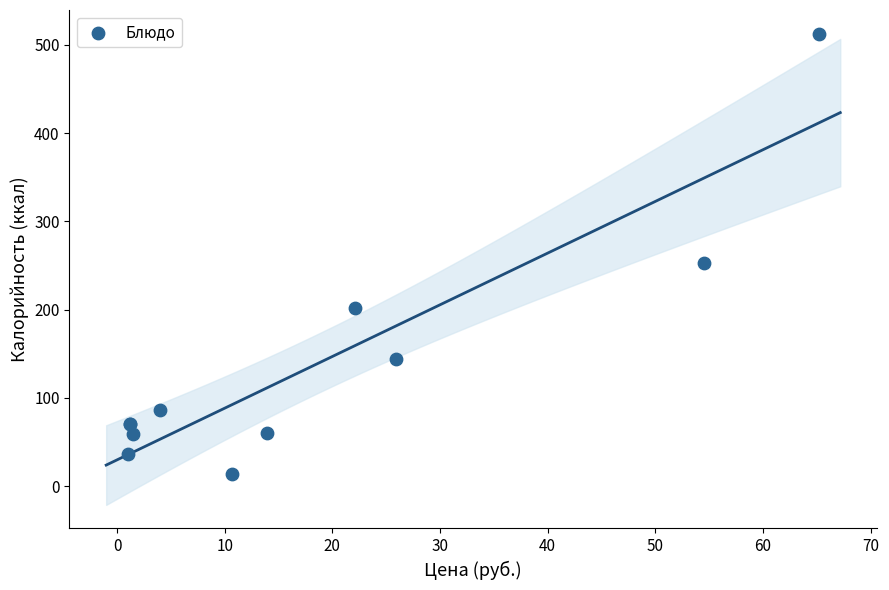

What Y value in the scatter plot is closest to 263?

253.0